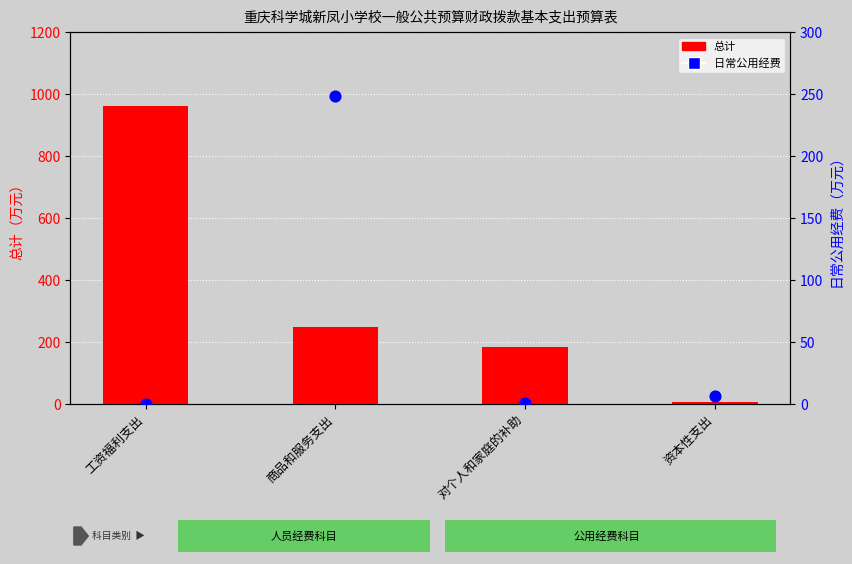

Which series reaches the minimum Y coordinate?

日常公用经费